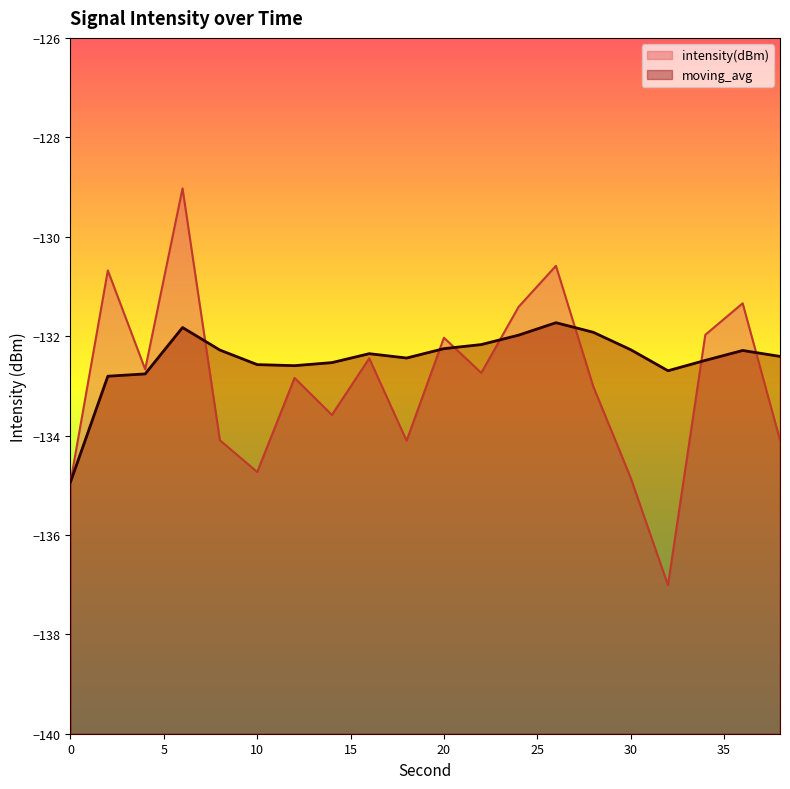

How many lines are shown in the chart?

2